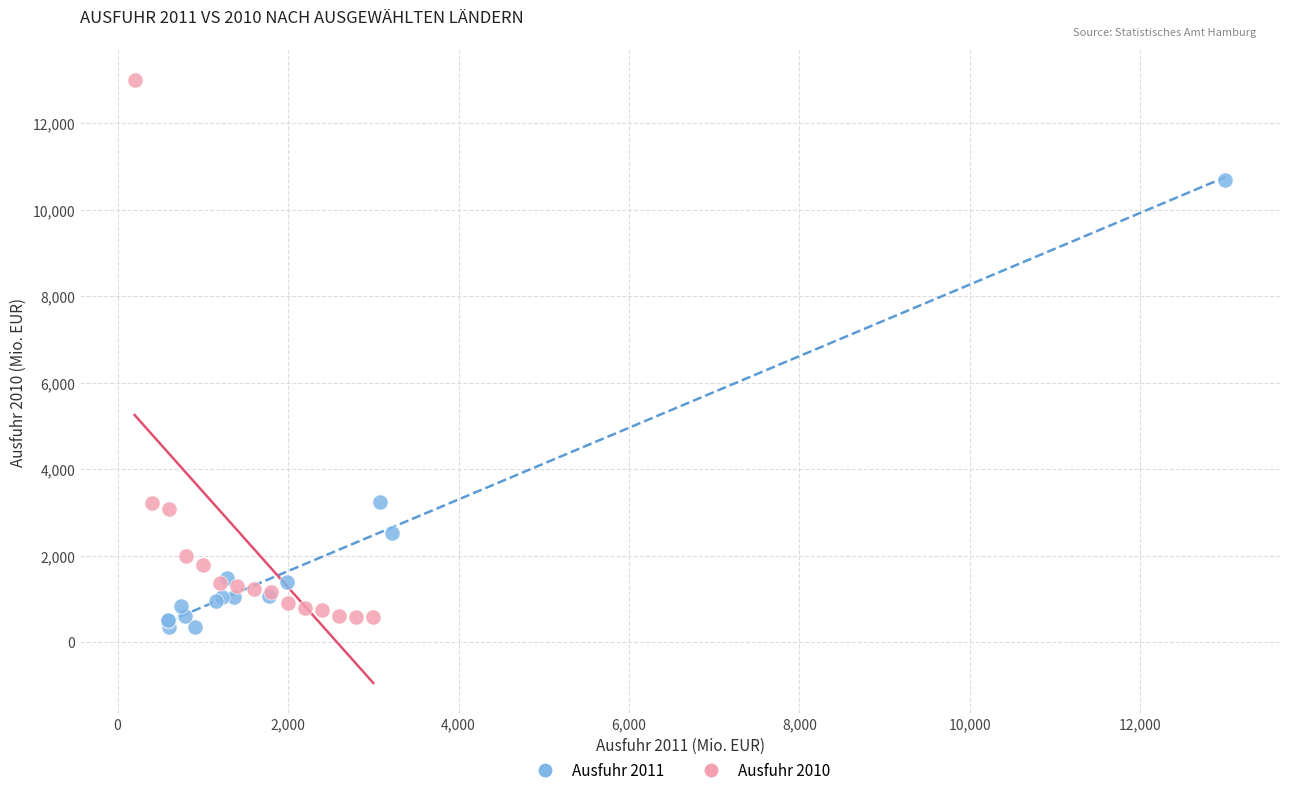

Which series reaches the maximum Y coordinate?

Ausfuhr 2010